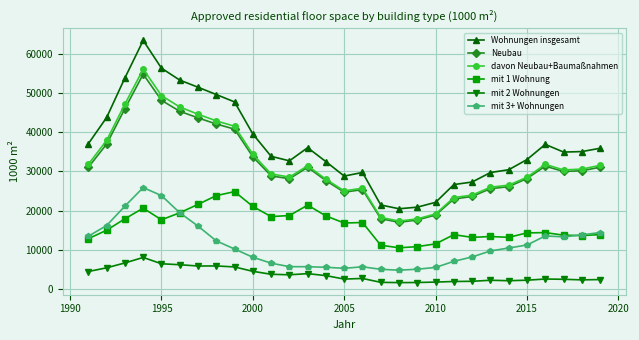

What is the greatest value displayed?

63405.5